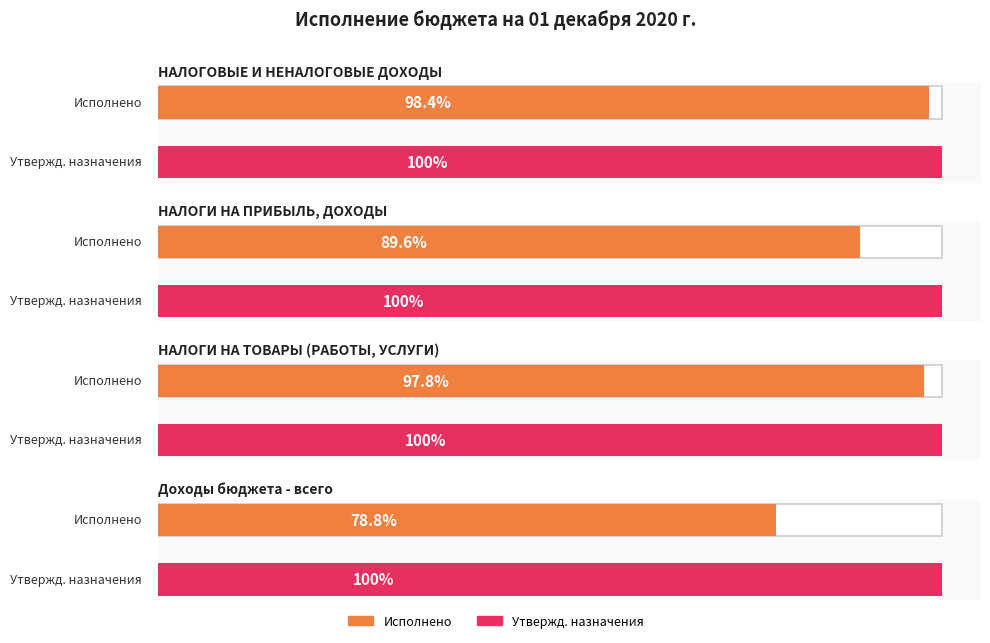

List the series in order of their peak value, highest first.

Утвержденные бюджетные назначения, Исполнено